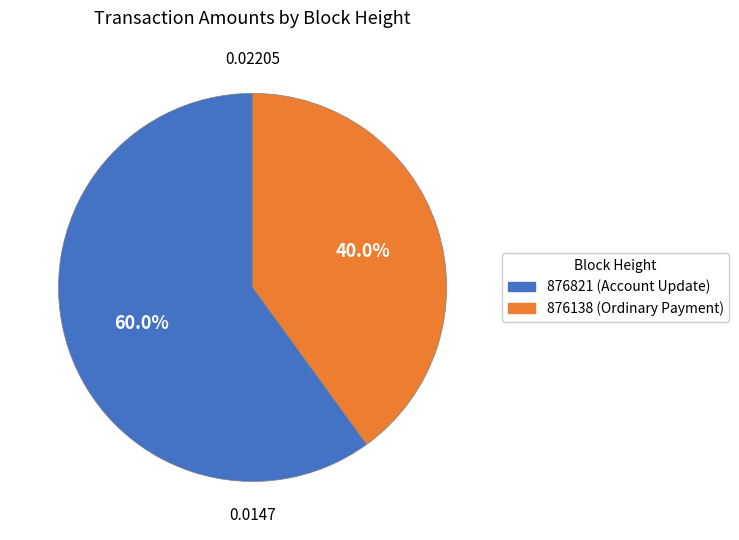

Is there any slice that represents more than half of the pie?

Yes